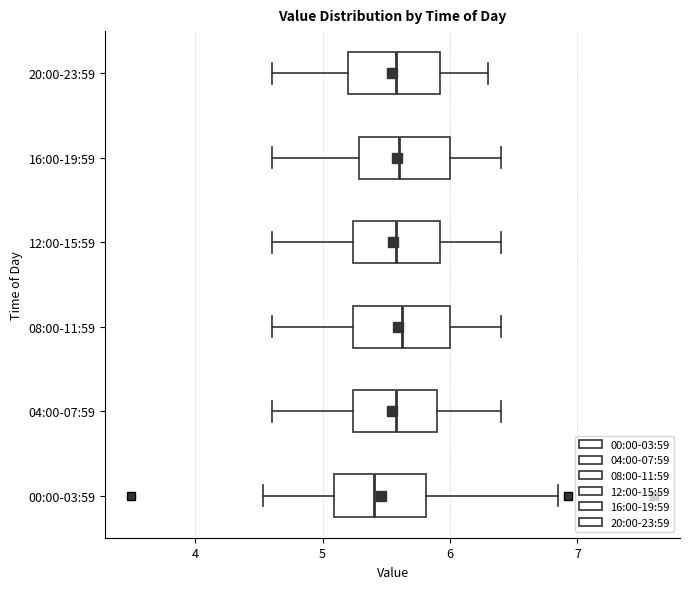

Where is the right edge of the box for 20:00-23:59 on the x-axis? The values are not printed on the chart, so give them approximately, as read against the axis.

5.9